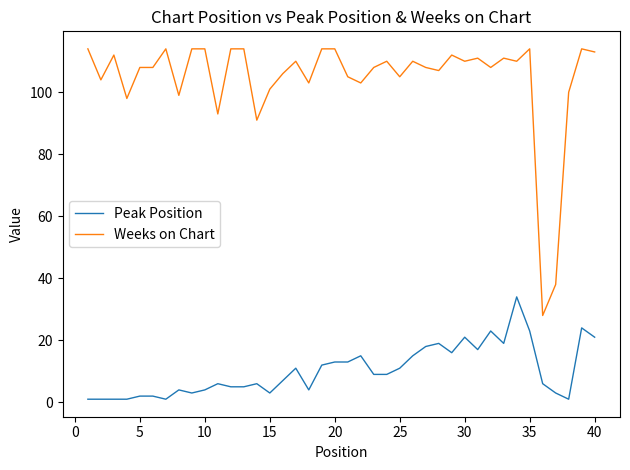

List the series in order of their peak value, lowest first.

Peak Position, Weeks on Chart